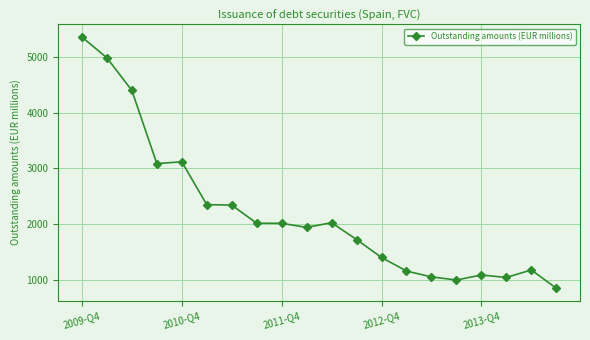

How many data points are less than 2013?

10